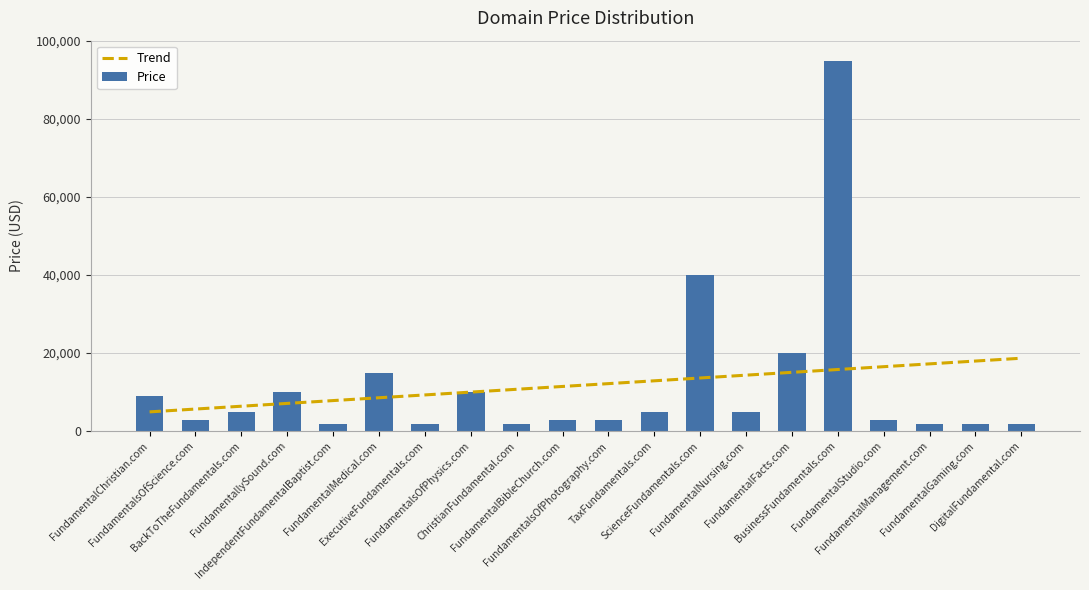

What is the label of the 14th bar from the left?

FundamentalNursing.com